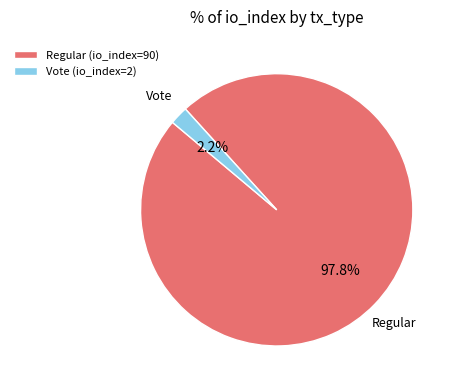

How much of the chart is everything except Vote (io_index=2)?

97.8%